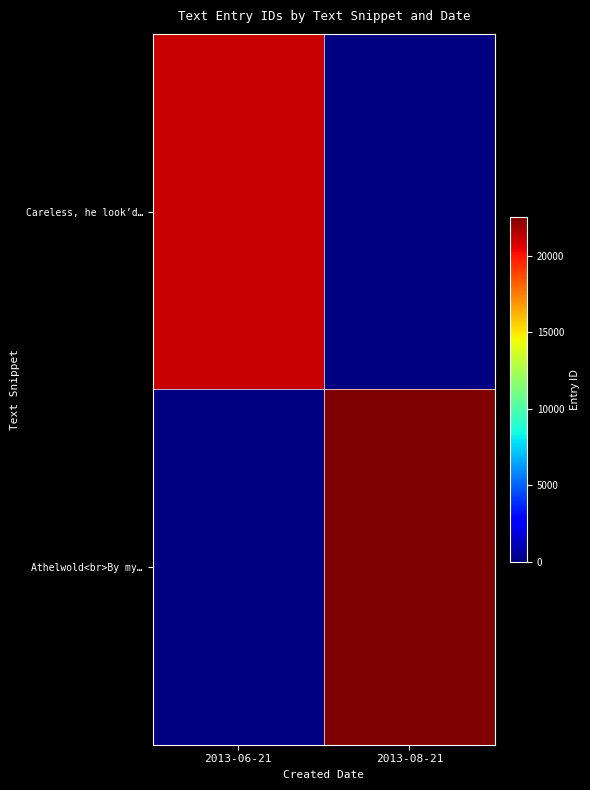

Rank the categories by Careless, he look’d… value from highest to lowest.

2013-06-21, 2013-08-21